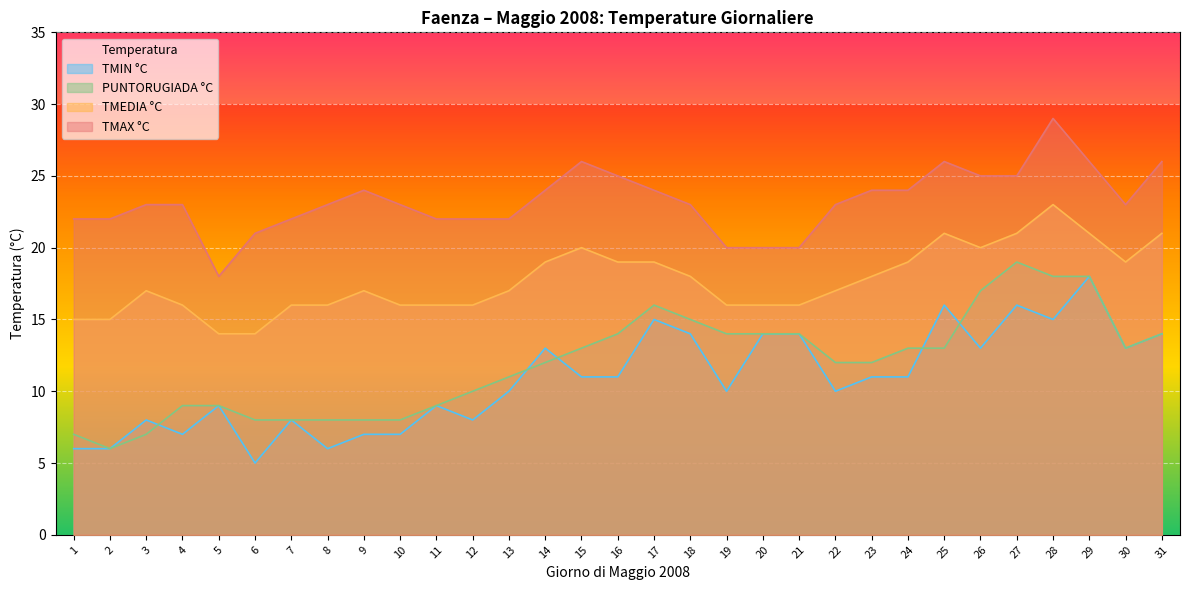

What is the value of the PUNTORUGIADA °C point at the 16th from the left?

14